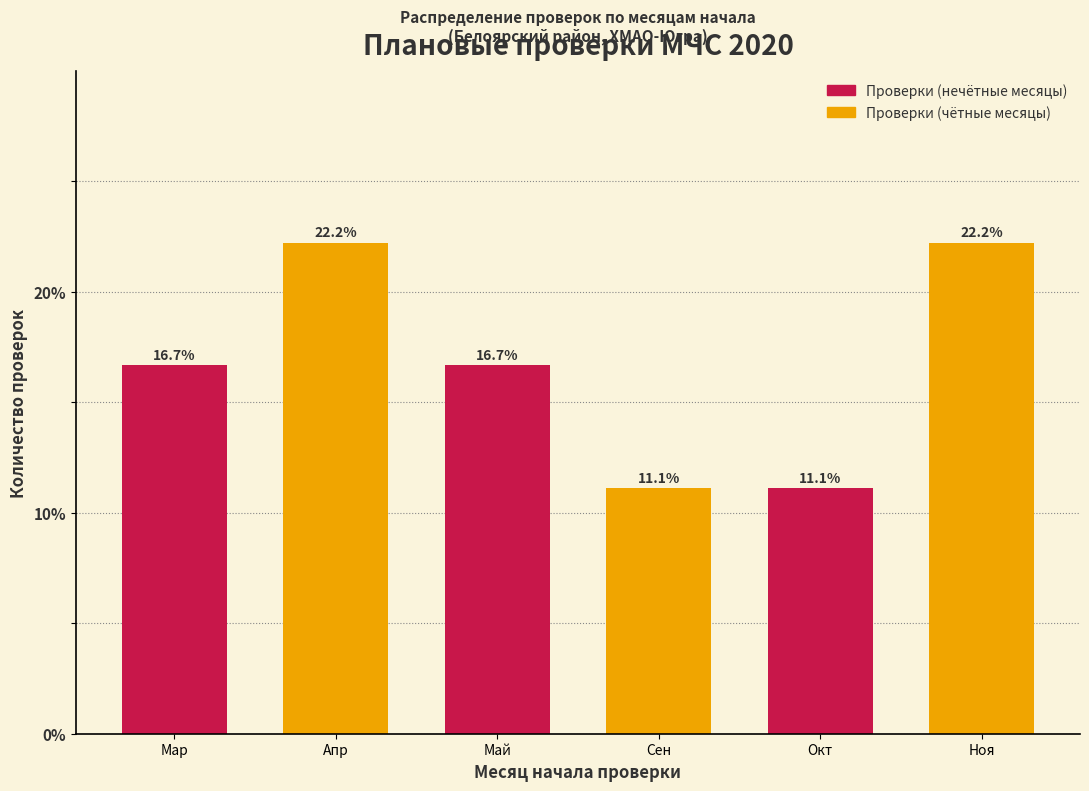

Reading left to right, extract all data points from this chart.

16.7	22.2	16.7	11.1	11.1	22.2